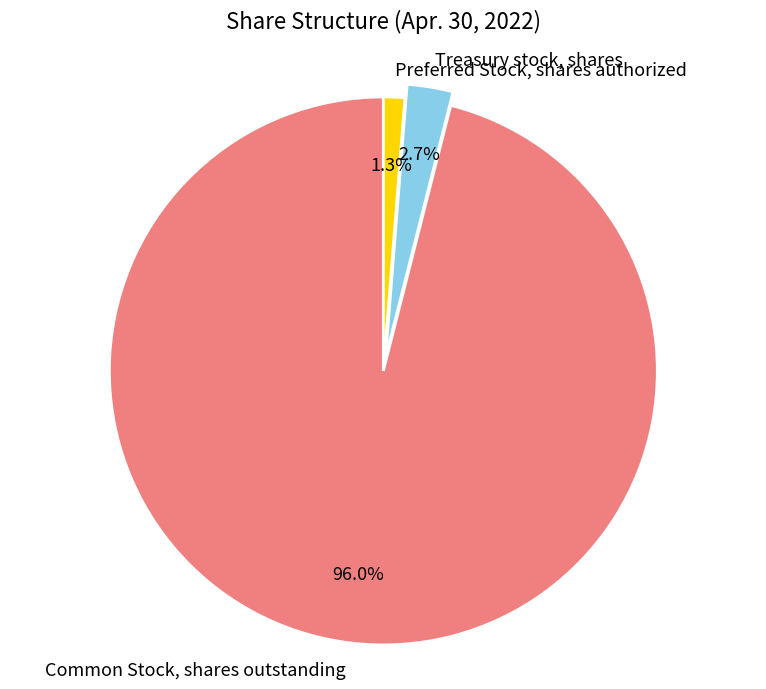

Is it true that Preferred Stock, shares authorized is 11% of the pie?

False